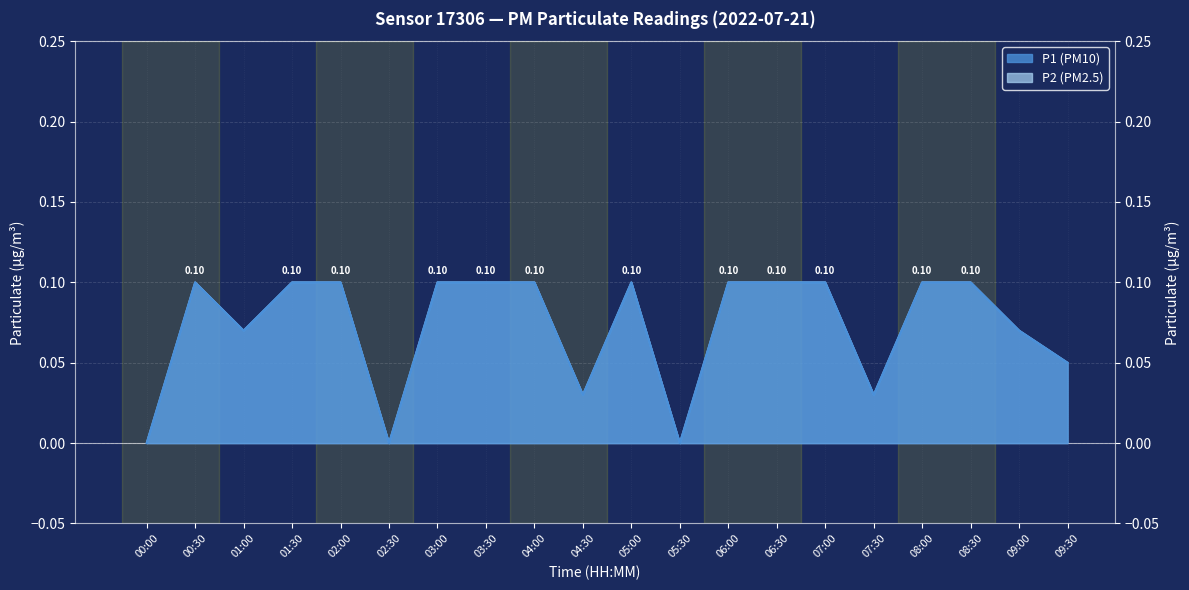

What is the difference between the maximum and minimum values in the P2 series?

0.1